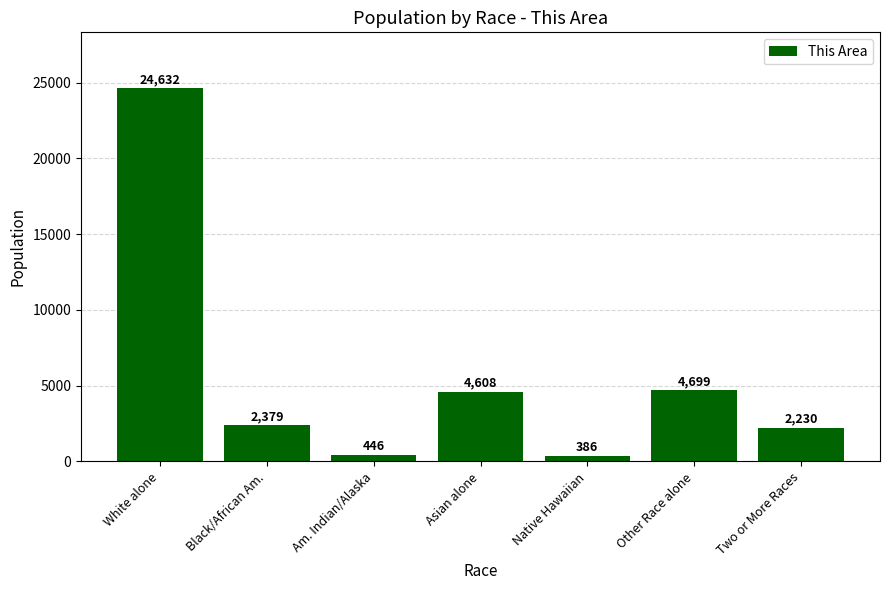

At which category does the chart reach its peak across all series?

White alone